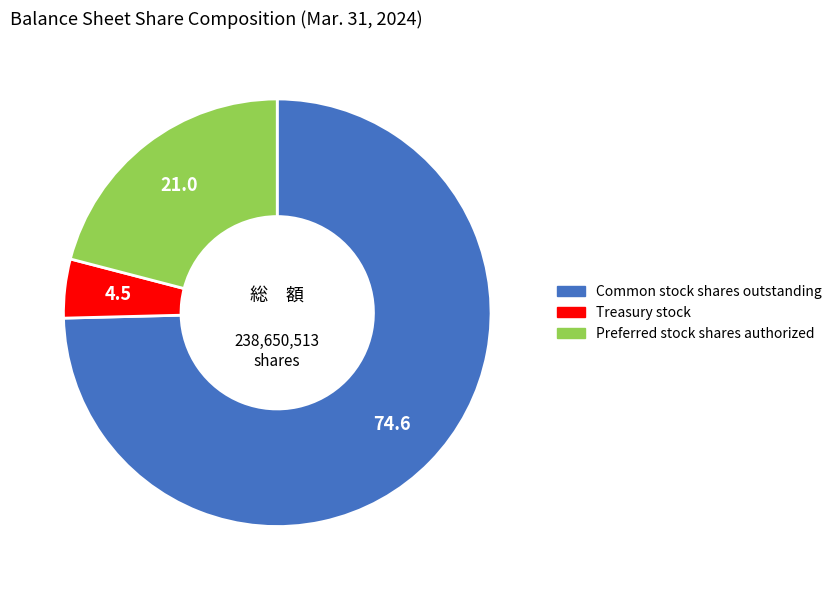

Approximately how many times larger is the value at Treasury stock compared to Preferred stock shares authorized?

0.2